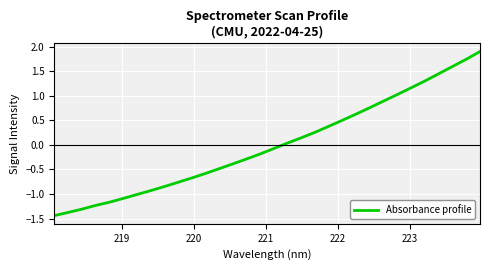

What is the greatest value displayed?

1.9